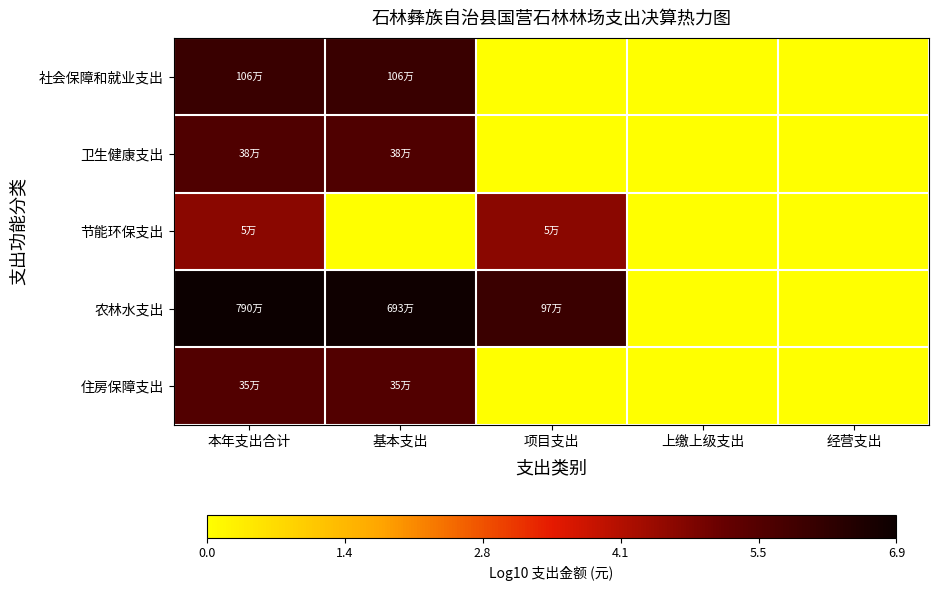

At which category is the sum across all series the highest?

本年支出合计